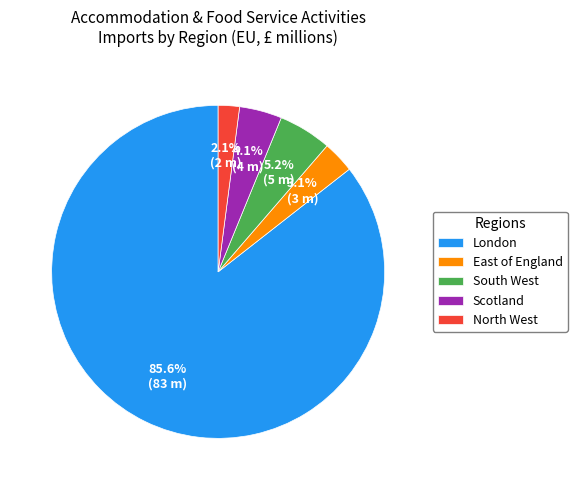

How many slices are in this pie chart?

5